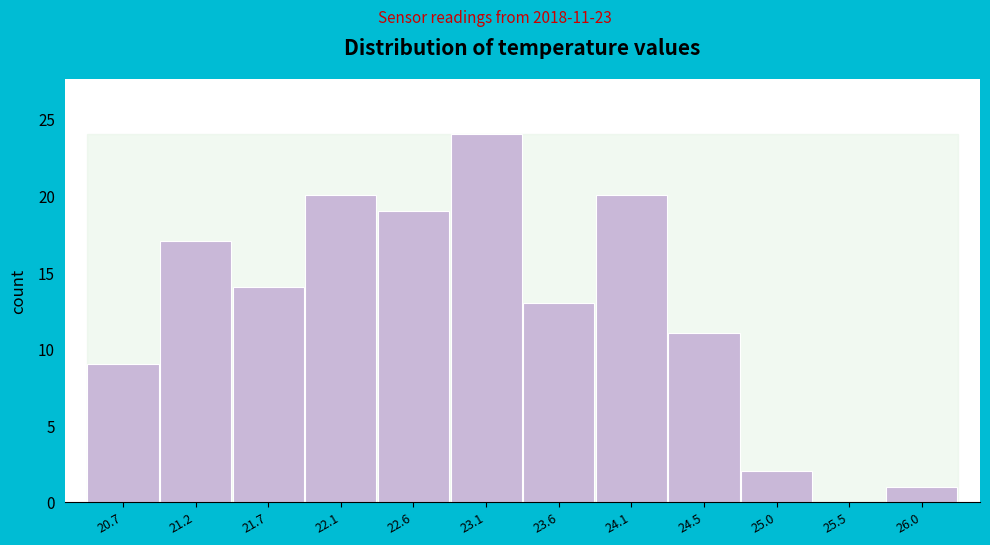

Reading left to right, list all the values displayed in this chart.

20.7=9	21.2=17	21.7=14	22.1=20	22.6=19	23.1=24	23.6=13	24.1=20	24.5=11	25.0=2	25.5=0	26.0=1